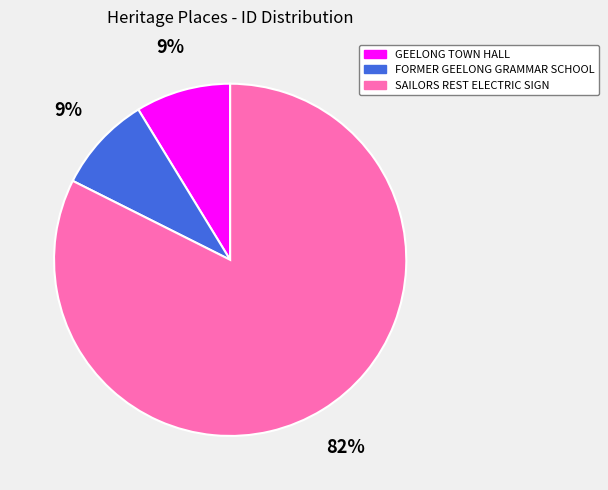

What is the majority slice?

SAILORS REST ELECTRIC SIGN